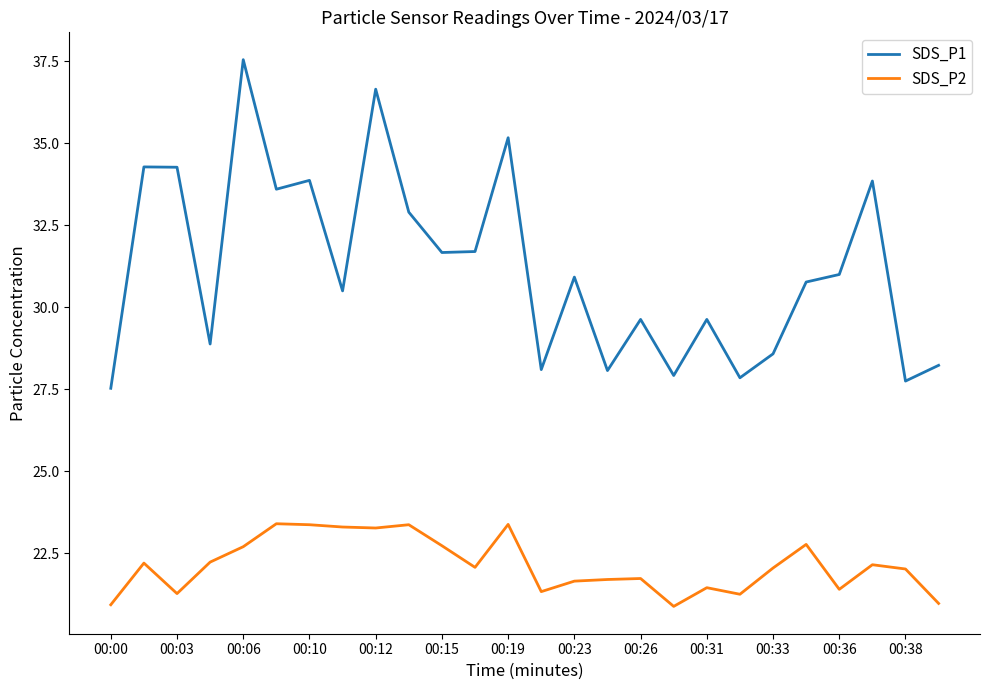

Which series has the largest range (max minus min)?

SDS_P1